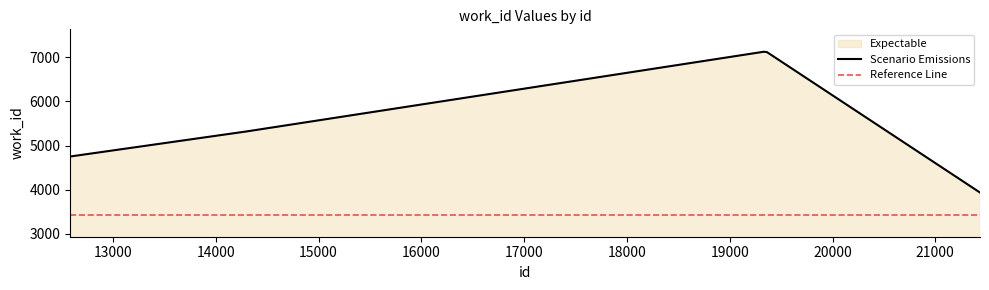

Between 14218 and 19352, which is larger?

19352